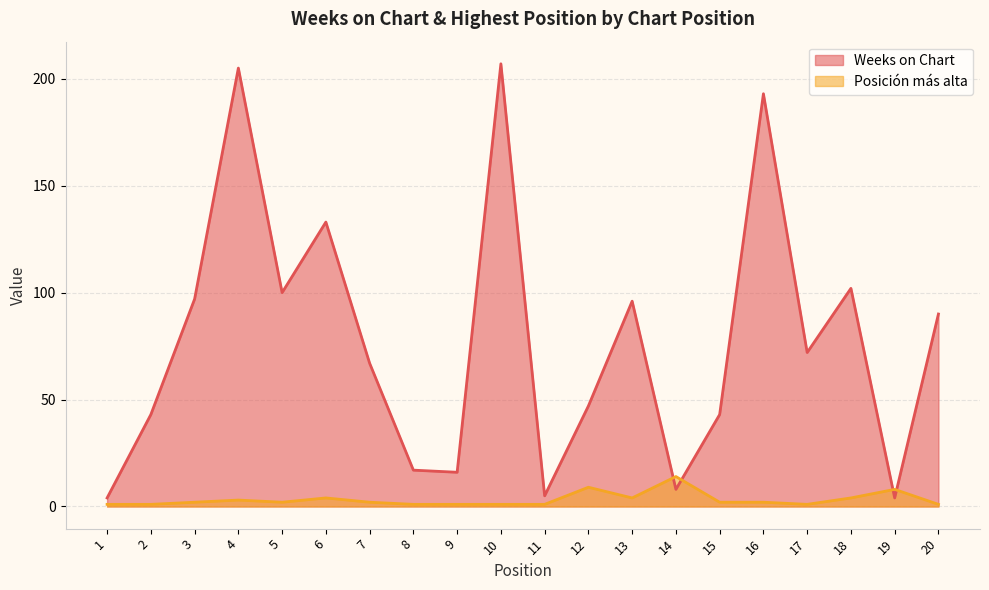

Does the chart have visible grid lines?

Yes